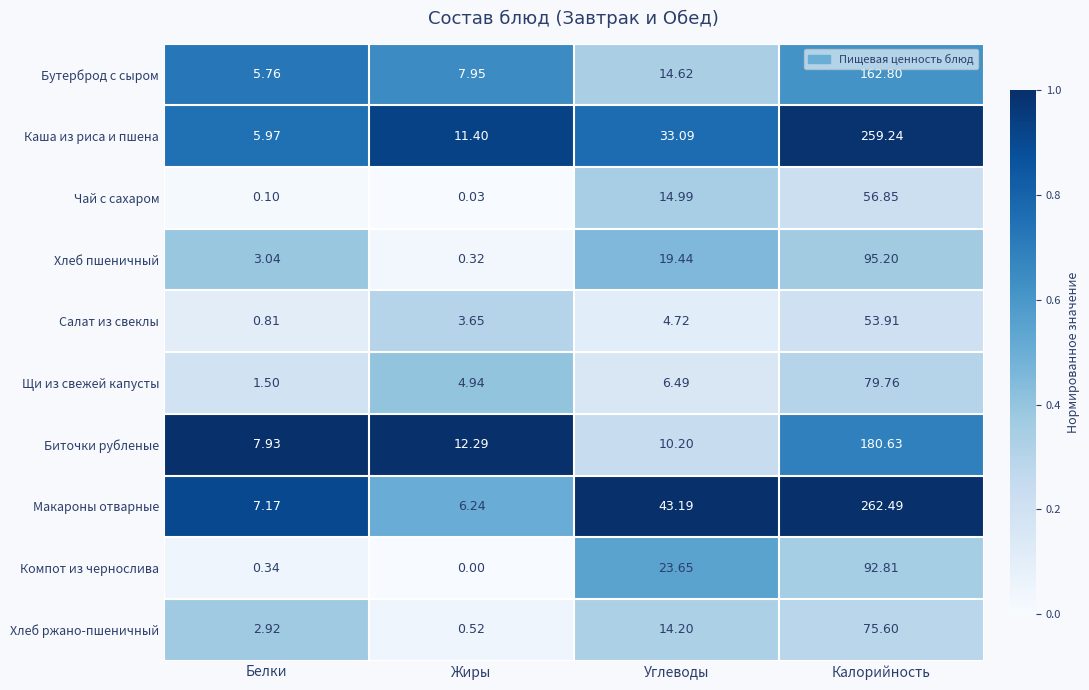

Between Белки and Калорийность, which series saw the biggest shift?

Макароны отварные